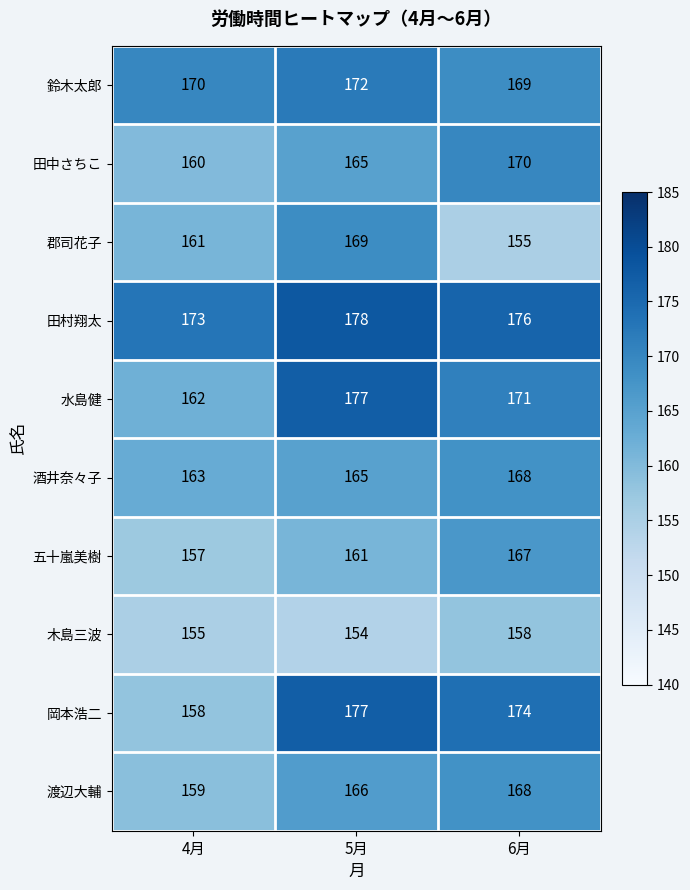

At which label does 岡本浩二 first exceed 174?

5月